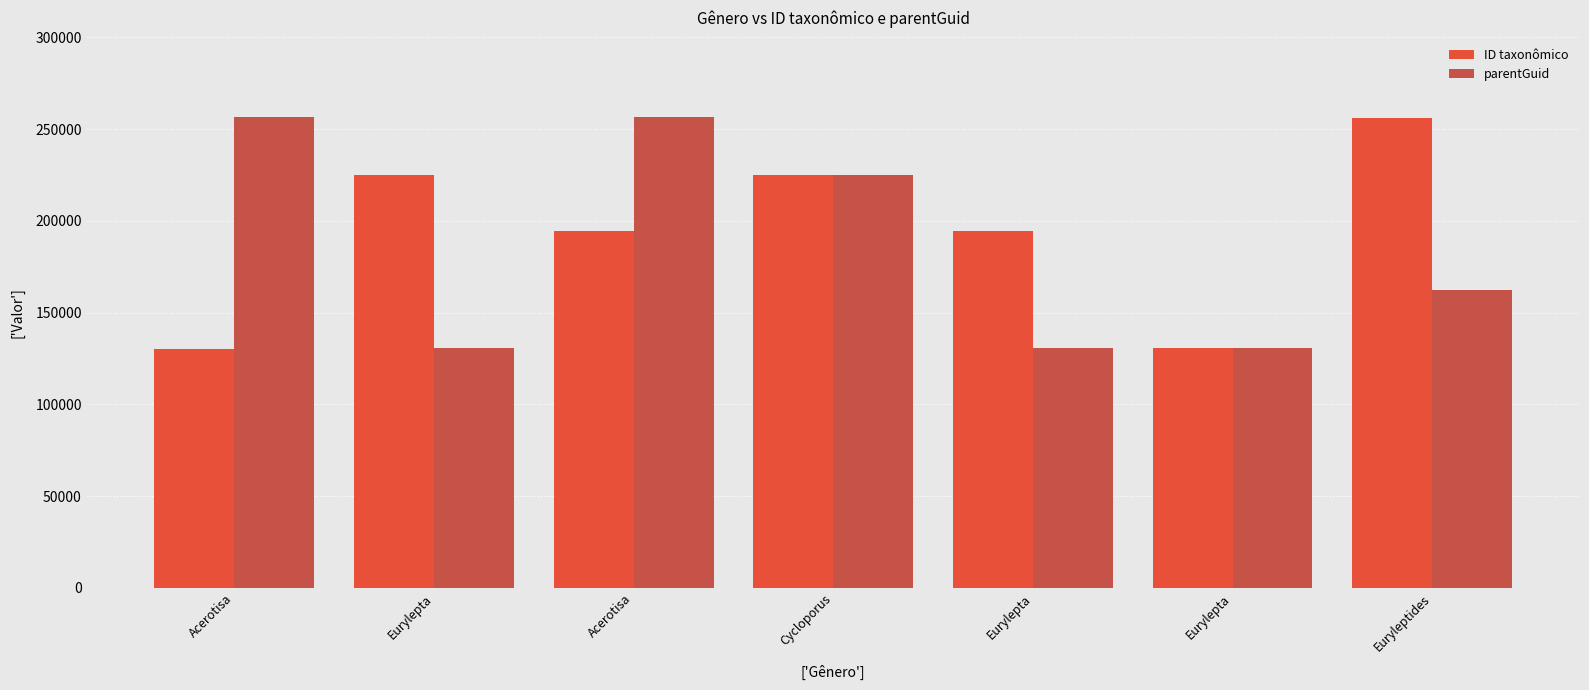

At which label does parentGuid reach its peak?

Acerotisa